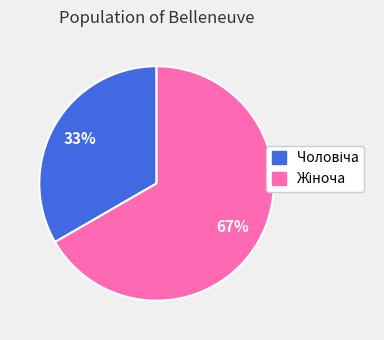

Is there any slice that represents more than half of the pie?

Yes